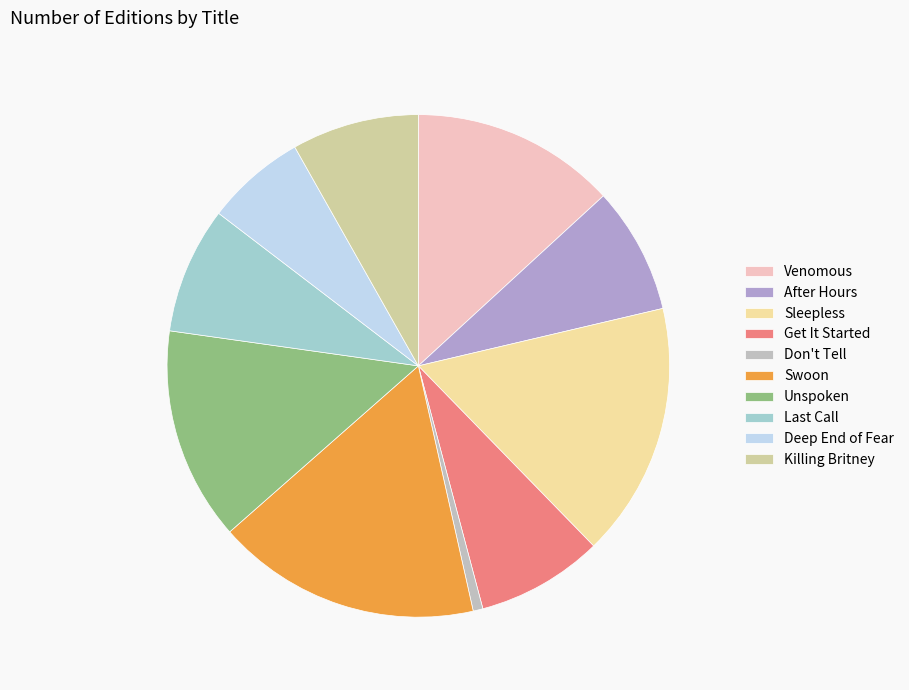

Count the number of slices in the pie.

10